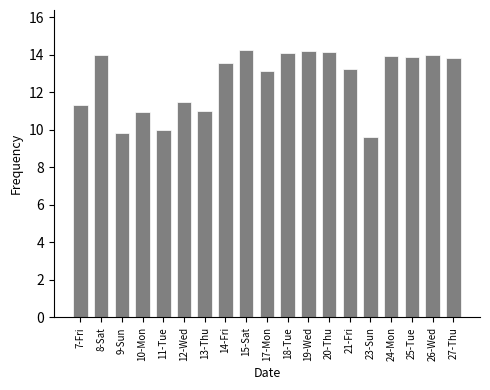

Which label corresponds to the smallest value in the chart?

23-Sun